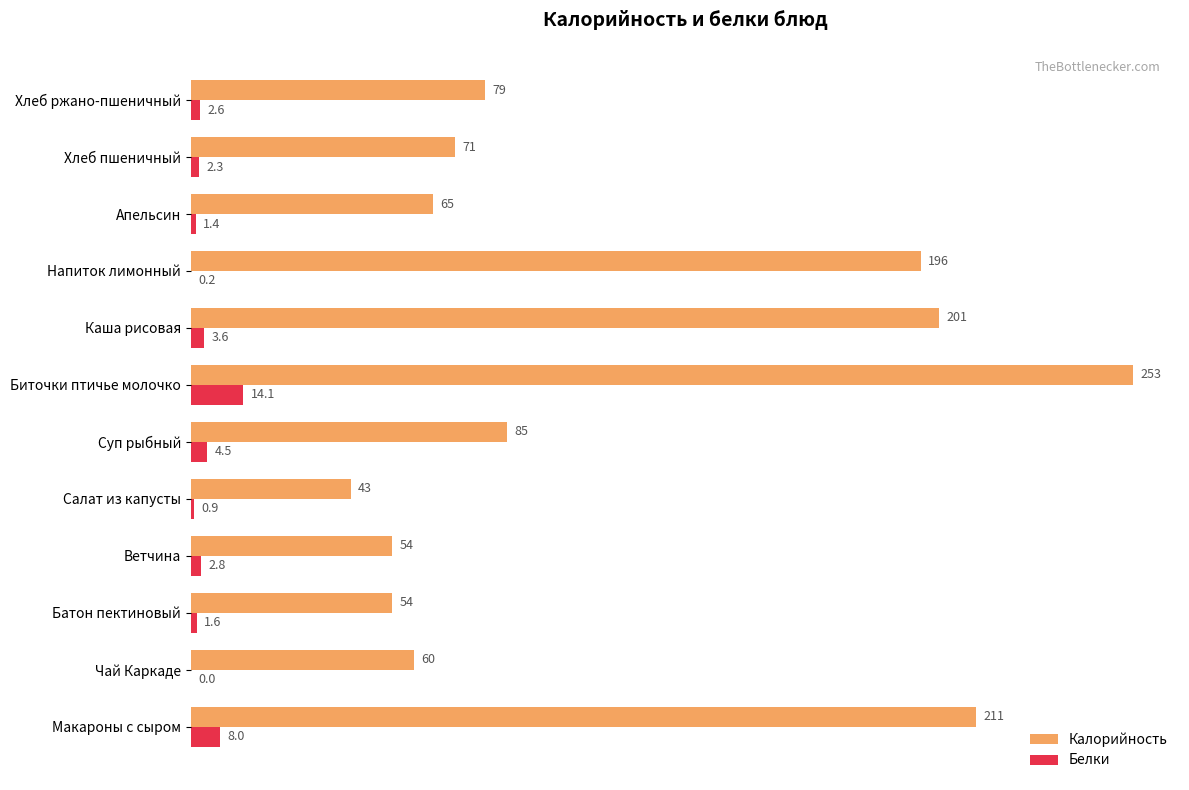

Which series has the largest total across all categories?

Калорийность